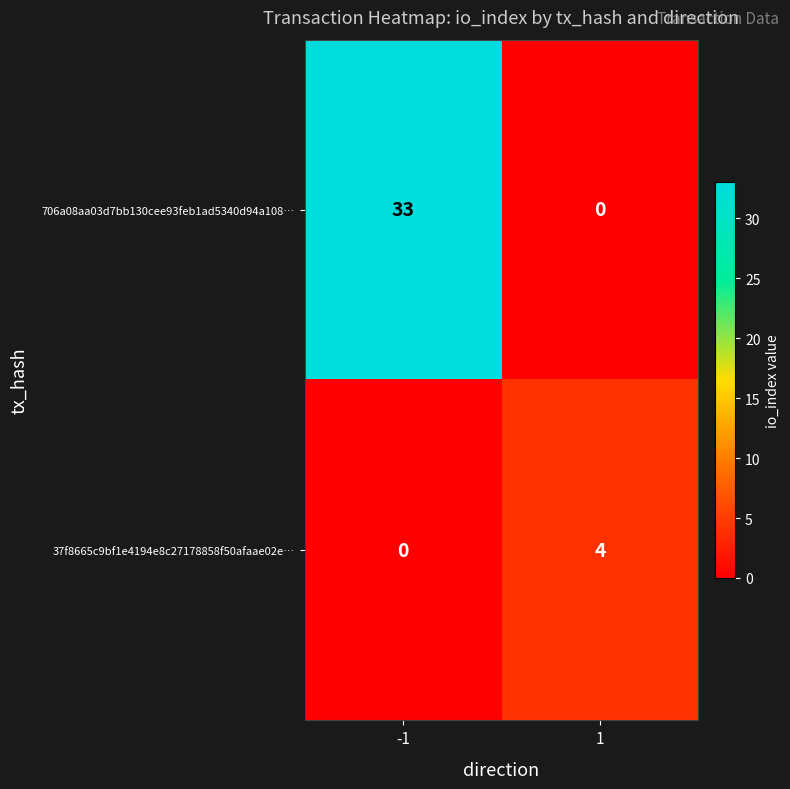

Rank the series by their maximum value, from highest to lowest.

706a08aa03d7bb130cee93feb1ad5340d94a108…, 37f8665c9bf1e4194e8c27178858f50afaae02e…